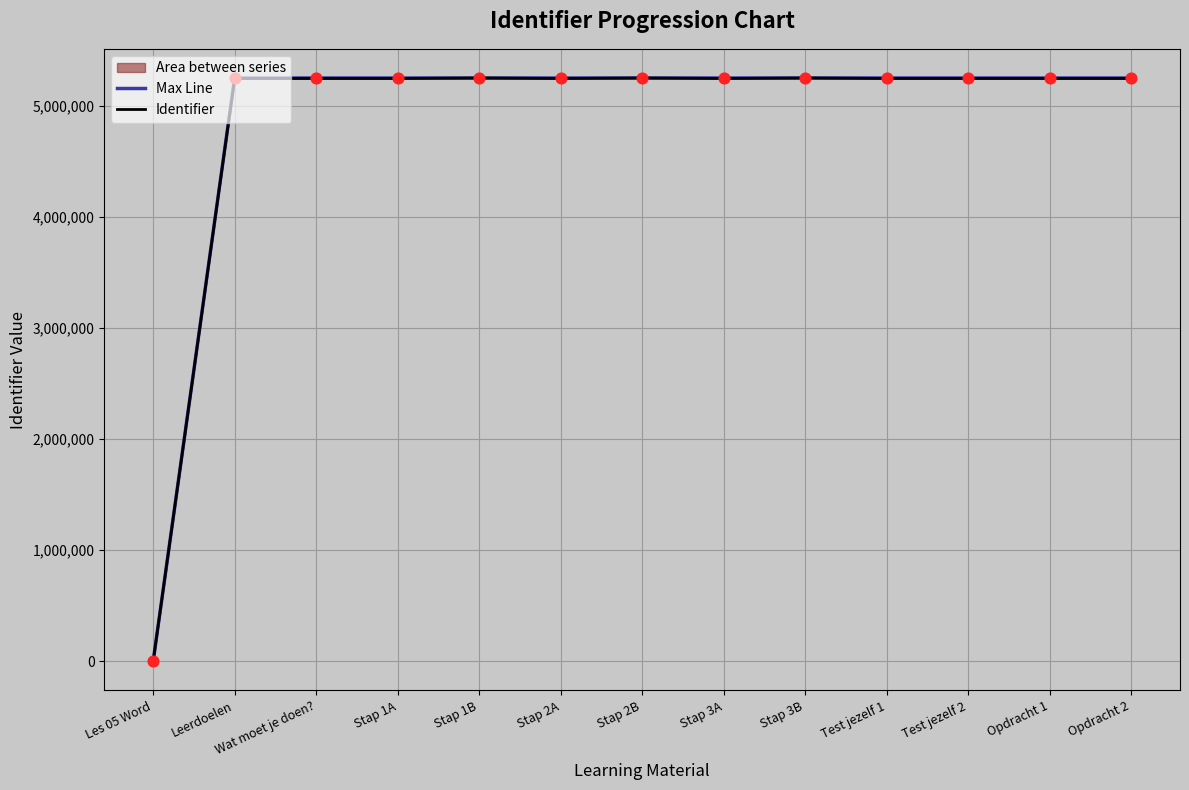

Which series reaches the maximum Y coordinate?

Max Line